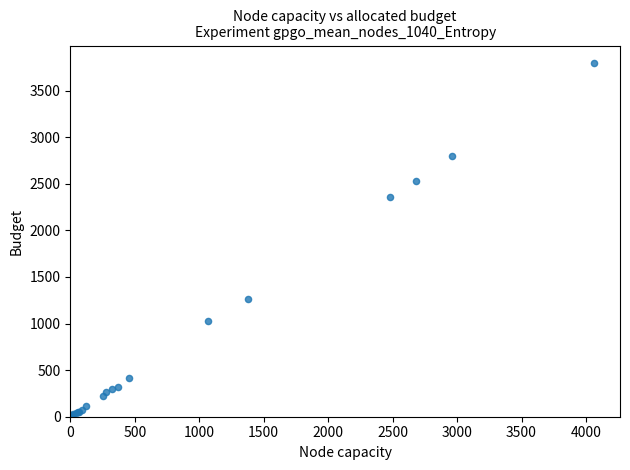

What Y value in the scatter plot is closest to 1897?

2354